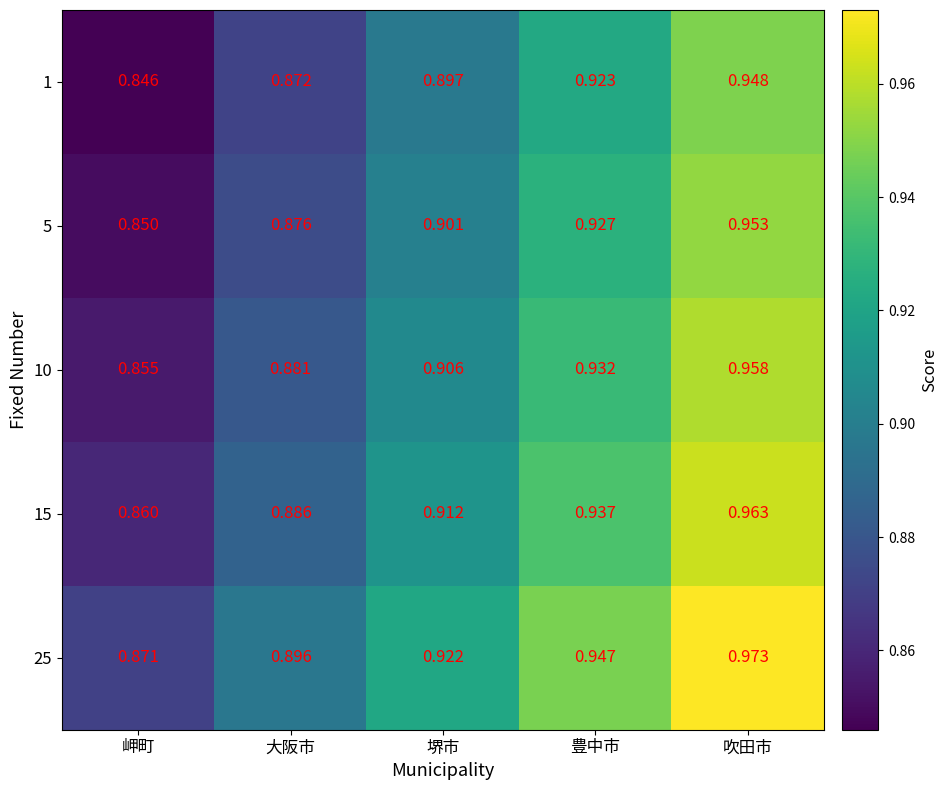

At which label does 15 reach its minimum?

岬町